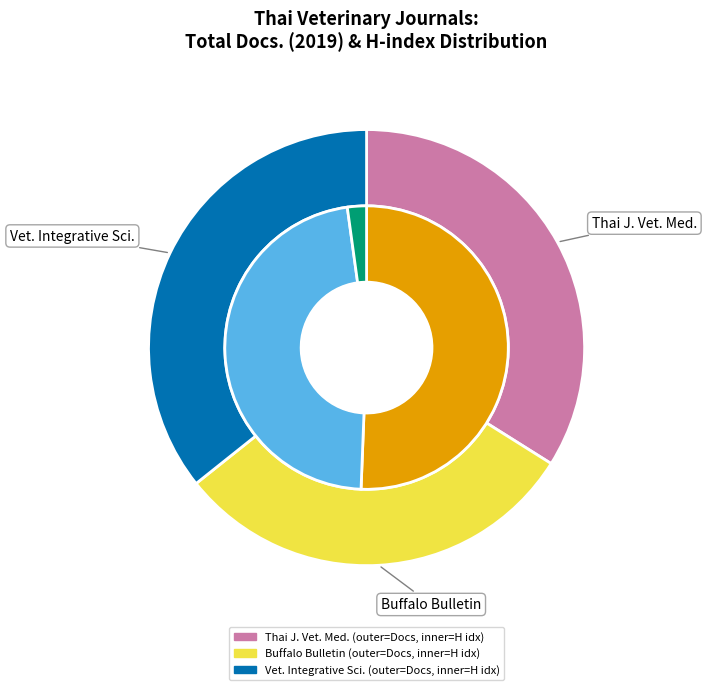

What percentage is the Veterinary Integrative Sciences slice, to the nearest percent?

36%